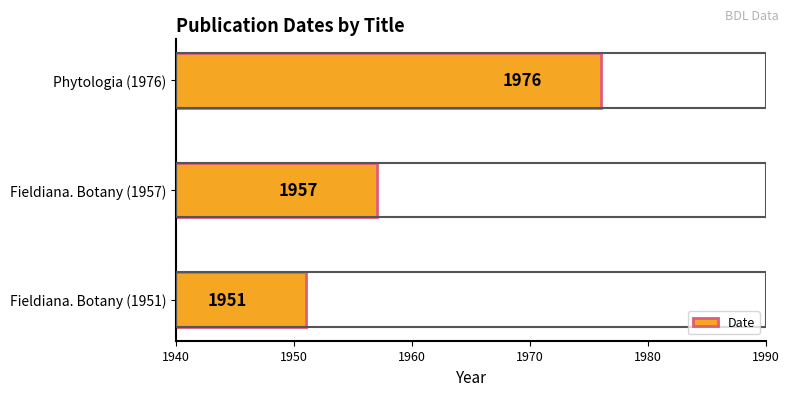

Is it true that the value at Fieldiana. Botany (1957) is 3082?

False